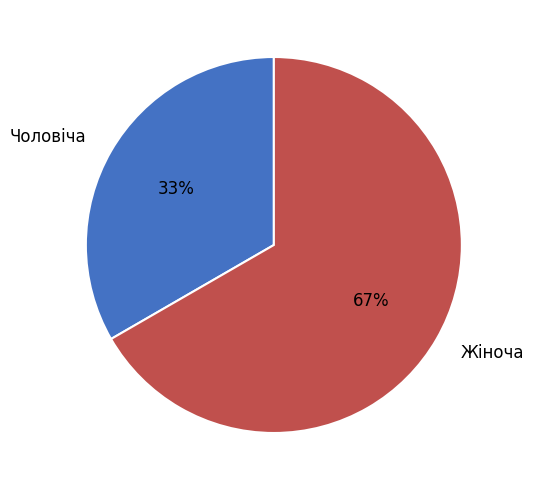

Combined, do Чоловіча and Жіноча account for over 50%?

Yes